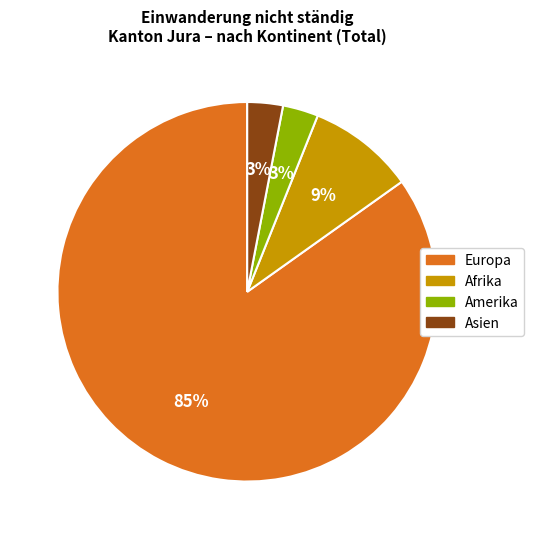

Is there any slice that represents more than half of the pie?

Yes